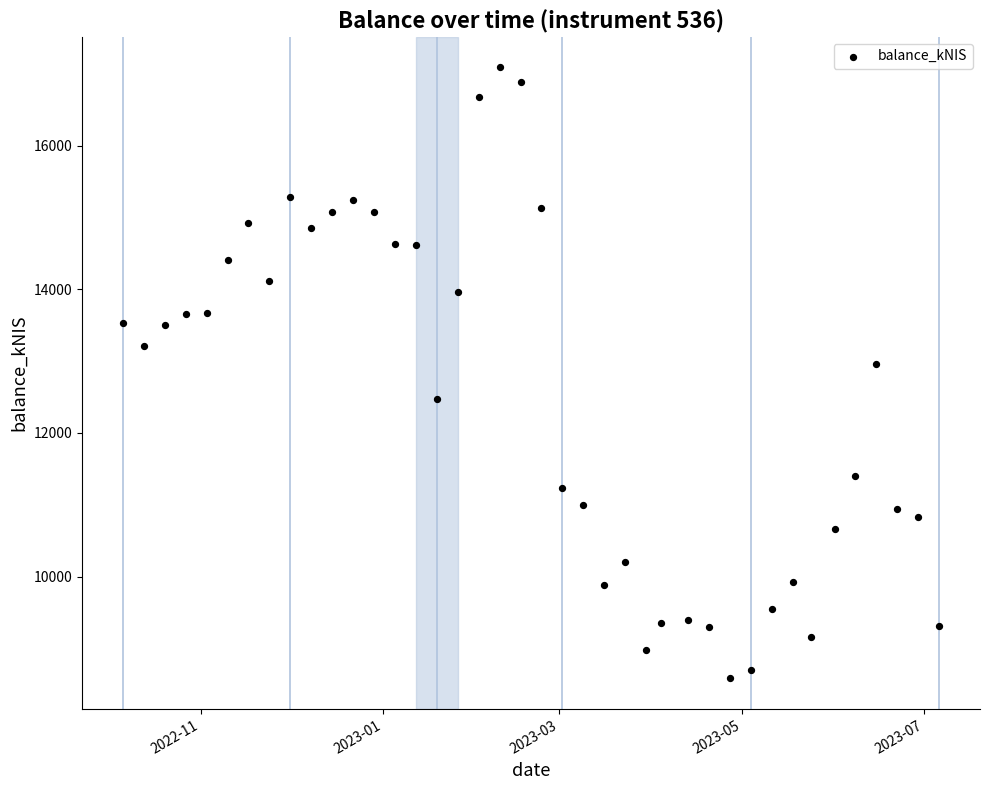

What is the range of X values (max minus min)?

273.0